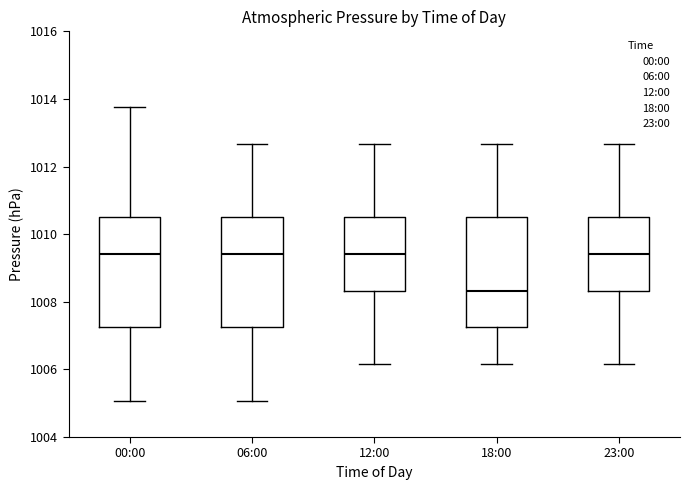

Where does the median line of the box for 23:00 sit on the y-axis? The values are not printed on the chart, so give them approximately, as read against the axis.

1009.4